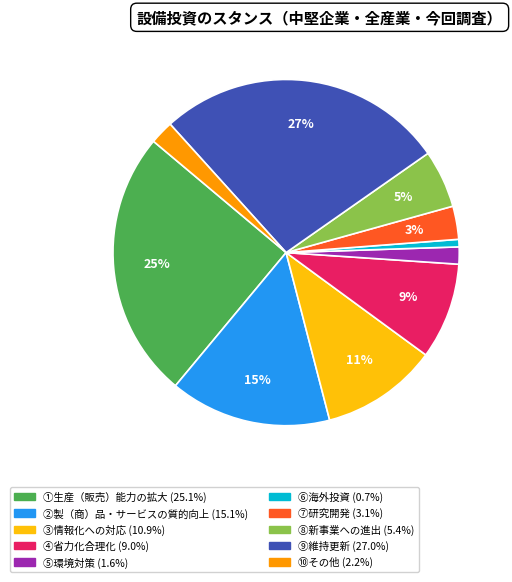

Combined, do ⑦研究開発 and ⑤環境対策 account for over 50%?

No